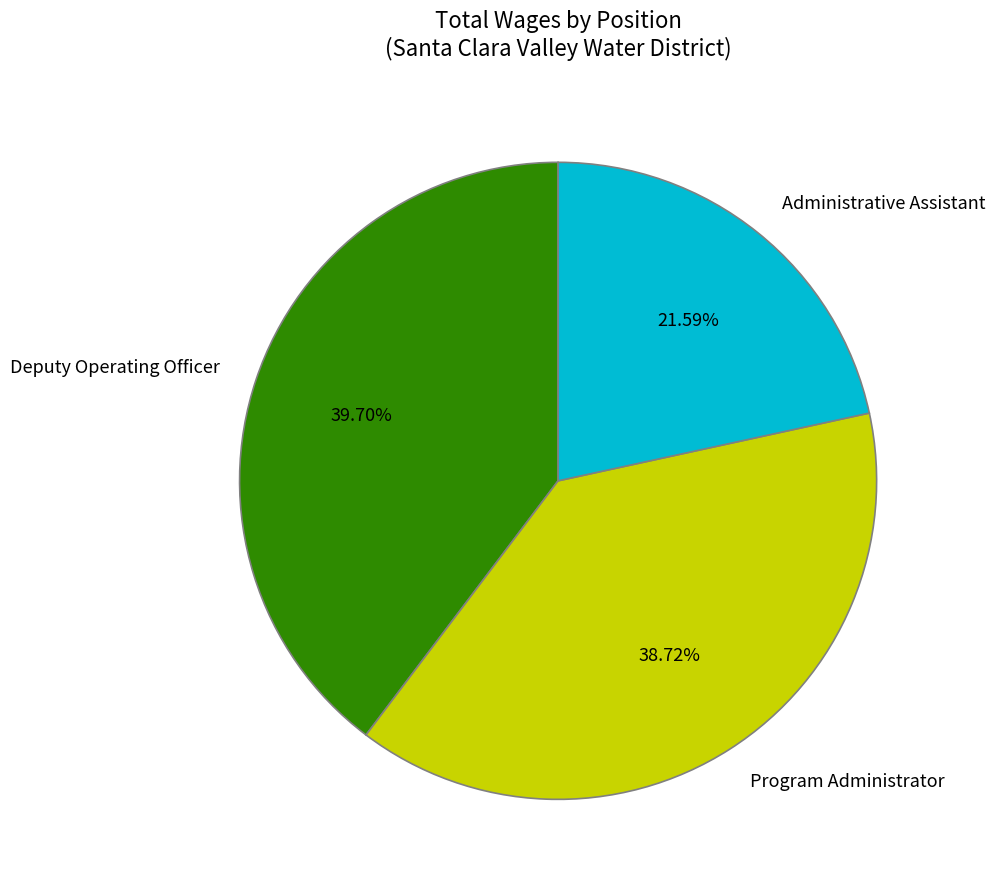

The Program Administrator slice represents 39% of the pie. True or false?

True